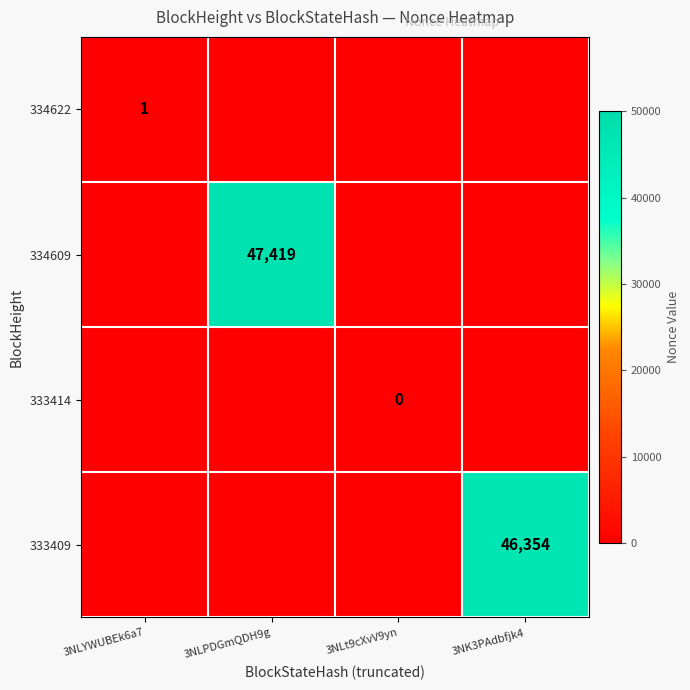

Is it true that 334609 equals 47419 at 3NLPDGmQDH9g?

True